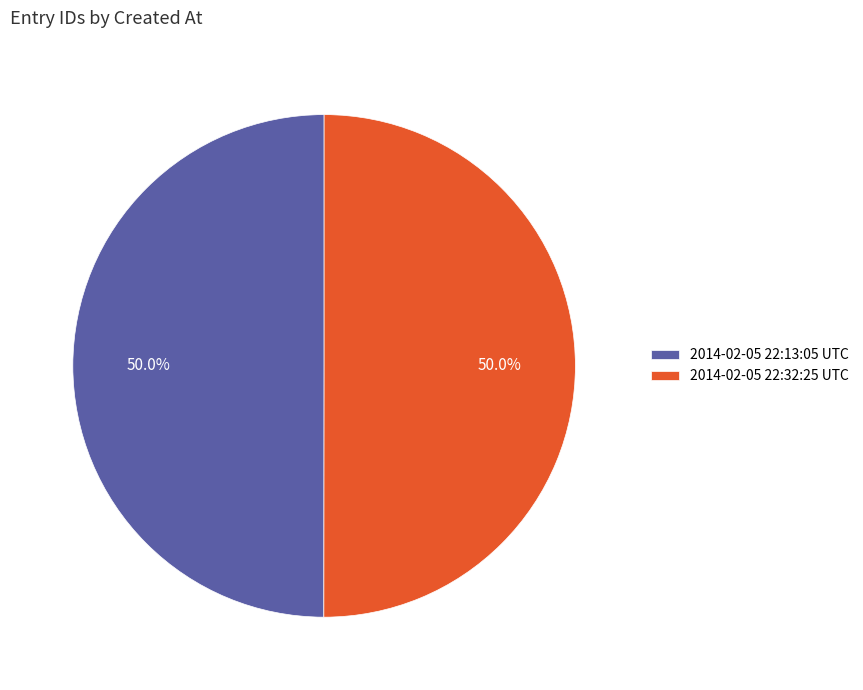

Do 2014-02-05 22:32:25 UTC and 2014-02-05 22:13:05 UTC together represent more than half of the pie?

Yes